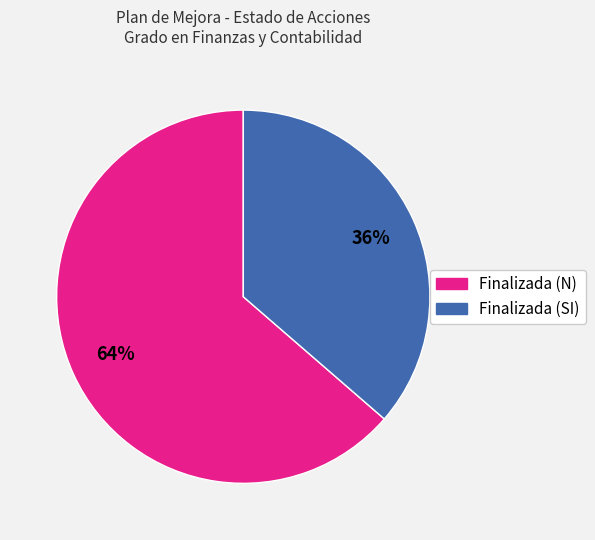

Which category has the smallest portion of the pie?

Finalizada (SI)